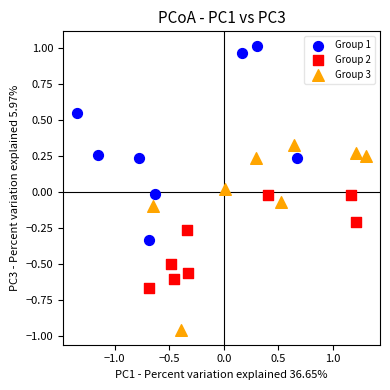

Which series contains the lowest Y value?

Group 3